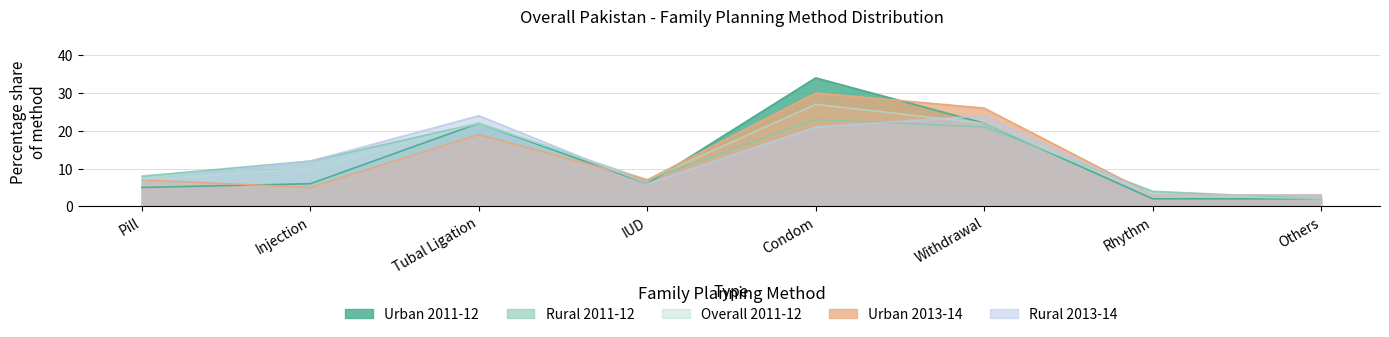

Reading left to right, extract all data points from this chart.

Urban 2011-12: 5	6	22	6	34	22	2	2
Rural 2011-12: 8	12	22	7	23	21	4	2
Overall 2011-12: 7	10	22	7	27	22	3	2
Urban 2013-14: 7	5	19	7	30	26	3	3
Rural 2013-14: 7	12	24	6	21	24	3	3